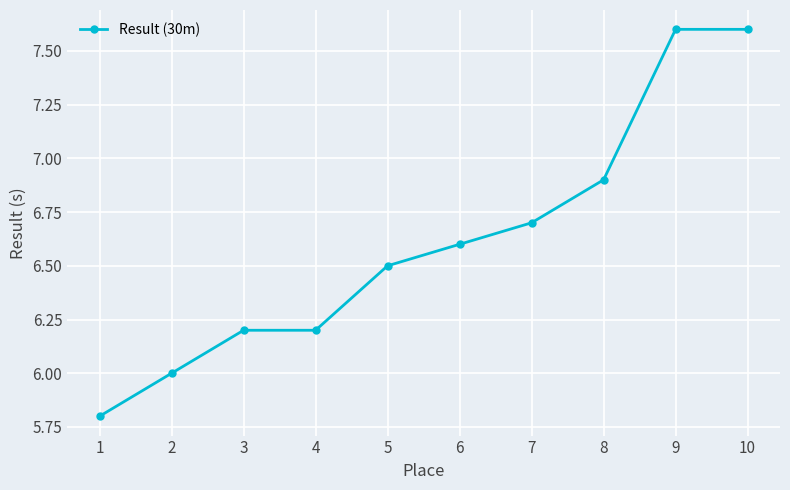

What is the ratio of the value at 7 to the value at 5?

1.0